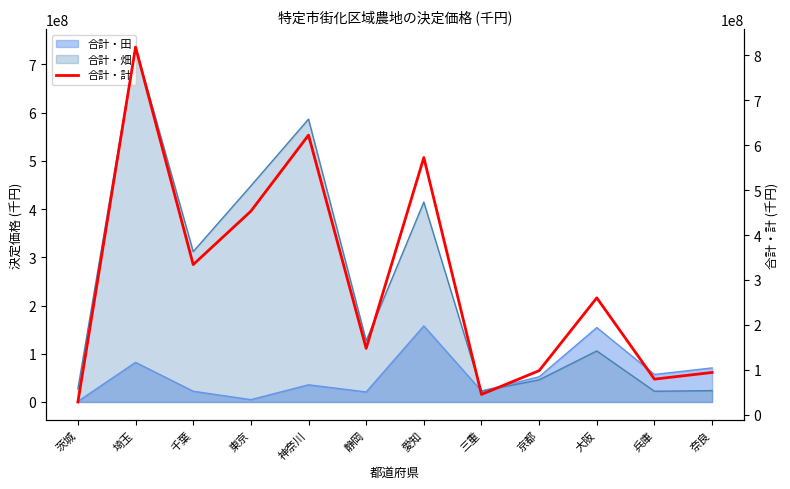

Reading left to right, what are all the values shown in this chart?

茨城=28506403	埼玉=818358005	千葉=334174266	東京=453040154	神奈川=622316497	静岡=147781351	愛知=572419761	三重=45317416	京都=98189506	大阪=260210155	兵庫=79299707	奈良=94177569